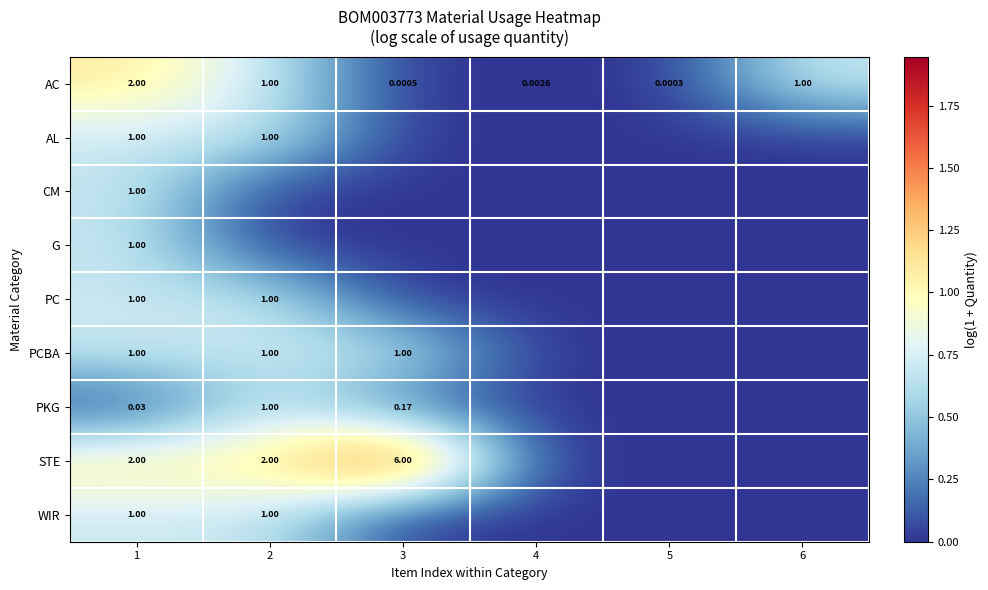

Is it true that STE equals 0.9 at 6?

False